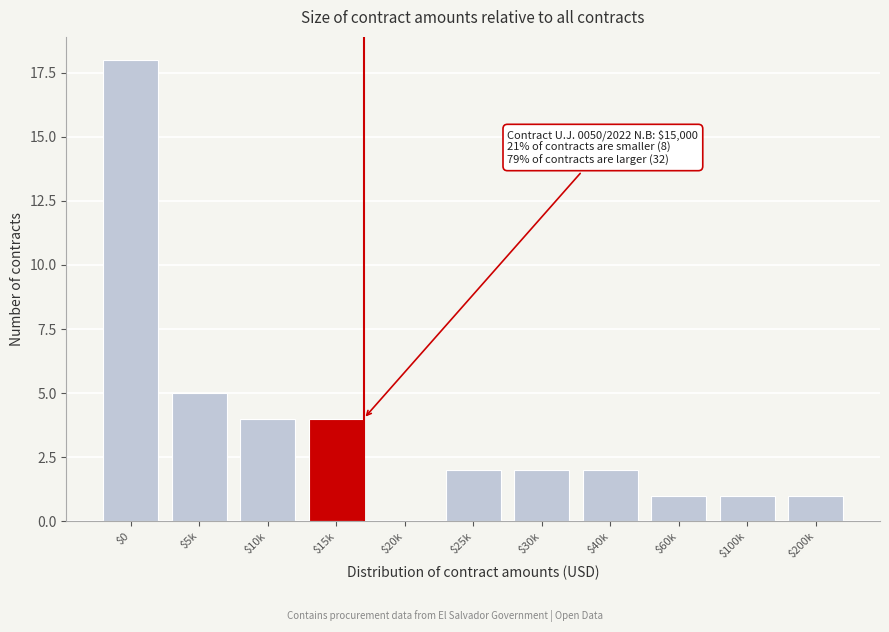

The chart shows a value of 1 at $60k. True or false?

True